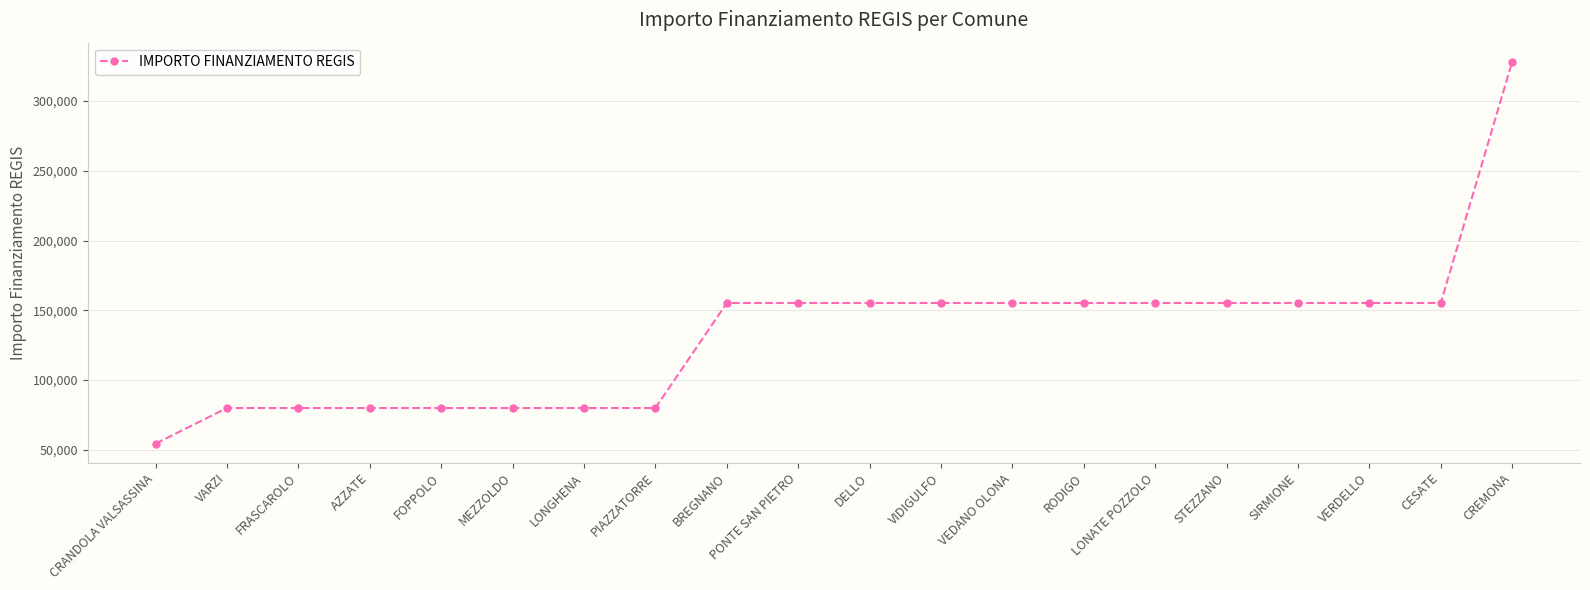

How many data points are less than 155234?

8